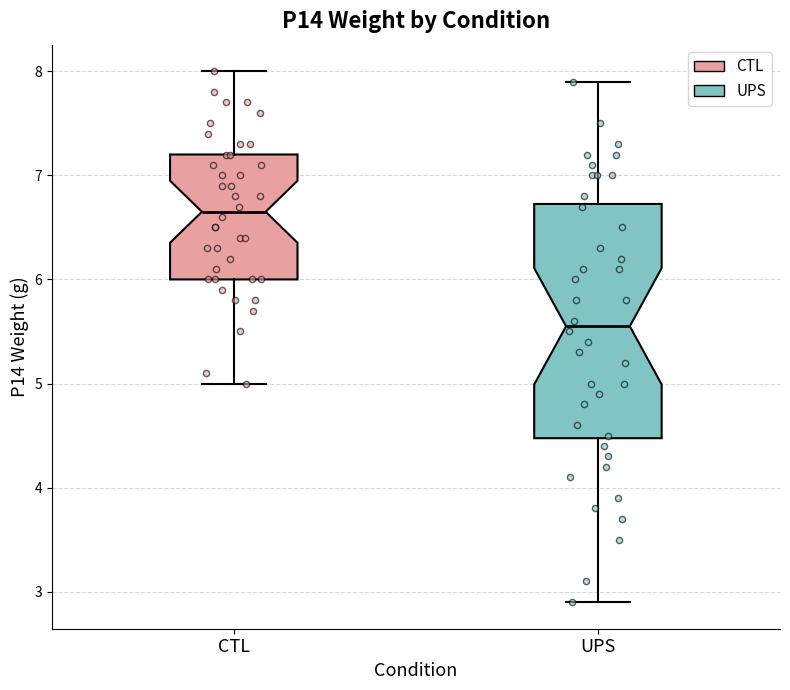

Reading left to right, transcribe this box plot: for each box, give where its median line is, the range the box spans, and where its two whiskers end, as read against the y-axis. The values are not printed on the chart, so give them approximately, as read against the axis.

CTL: median 6.7, box 6.0 to 7.2, whiskers 5.0 to 8.0
UPS: median 5.6, box 4.5 to 6.7, whiskers 2.9 to 7.9